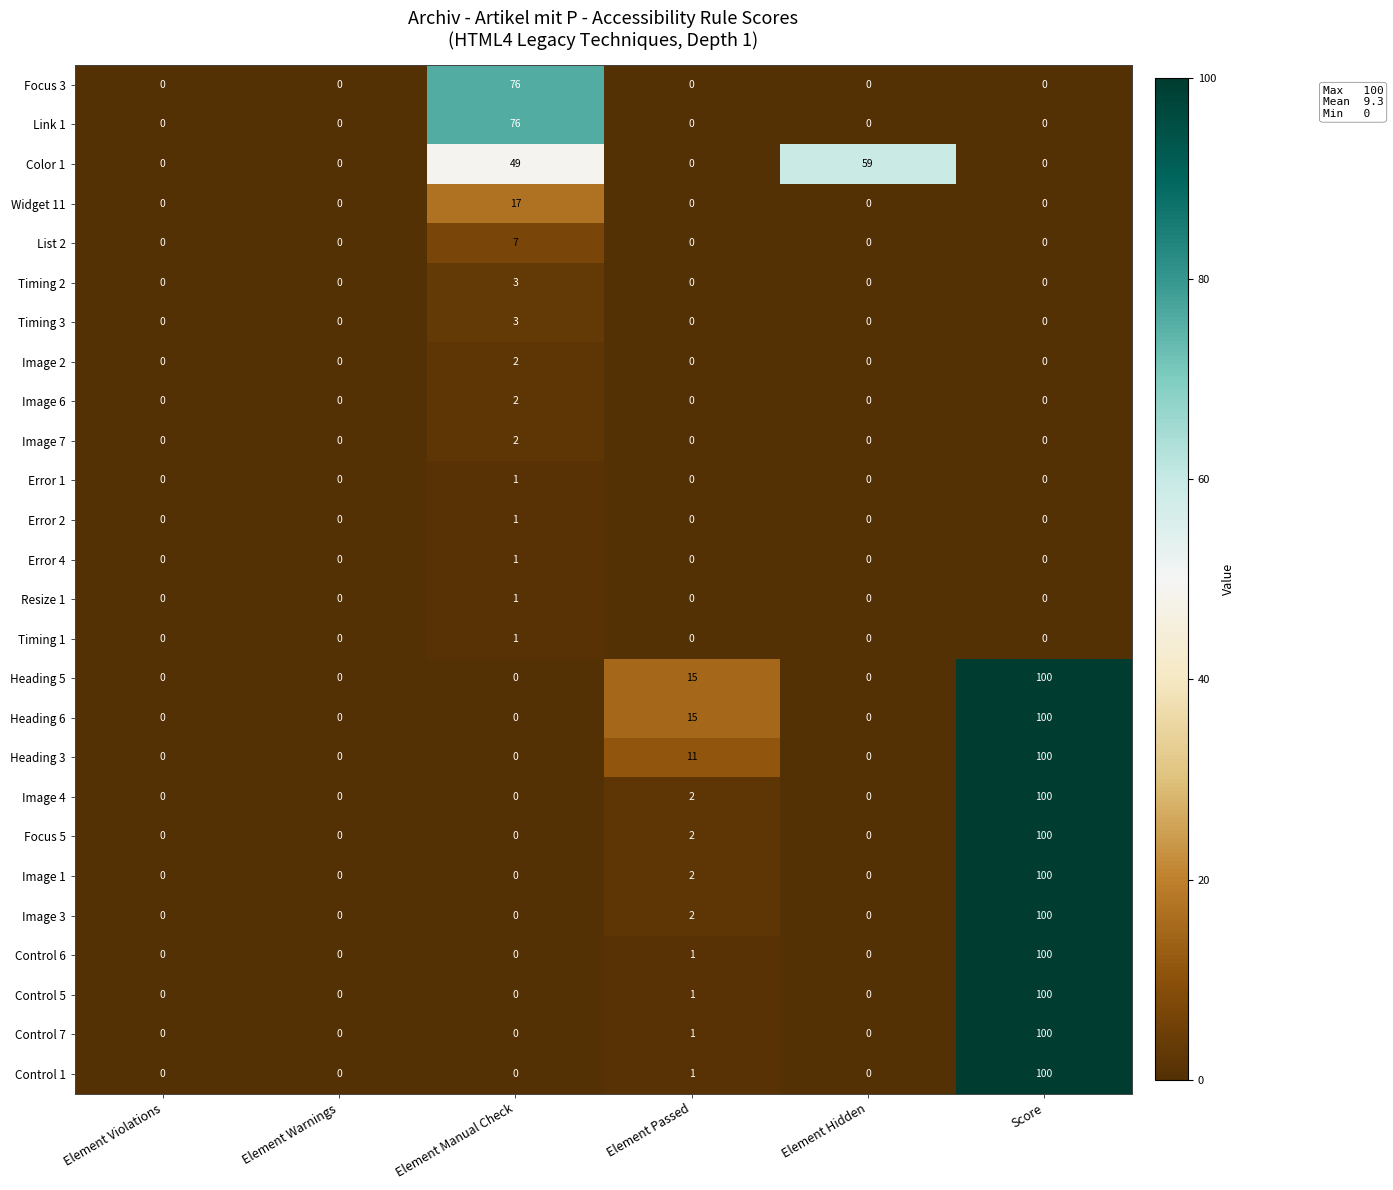

The value of Image 2 at Element Warnings is 1. True or false?

False